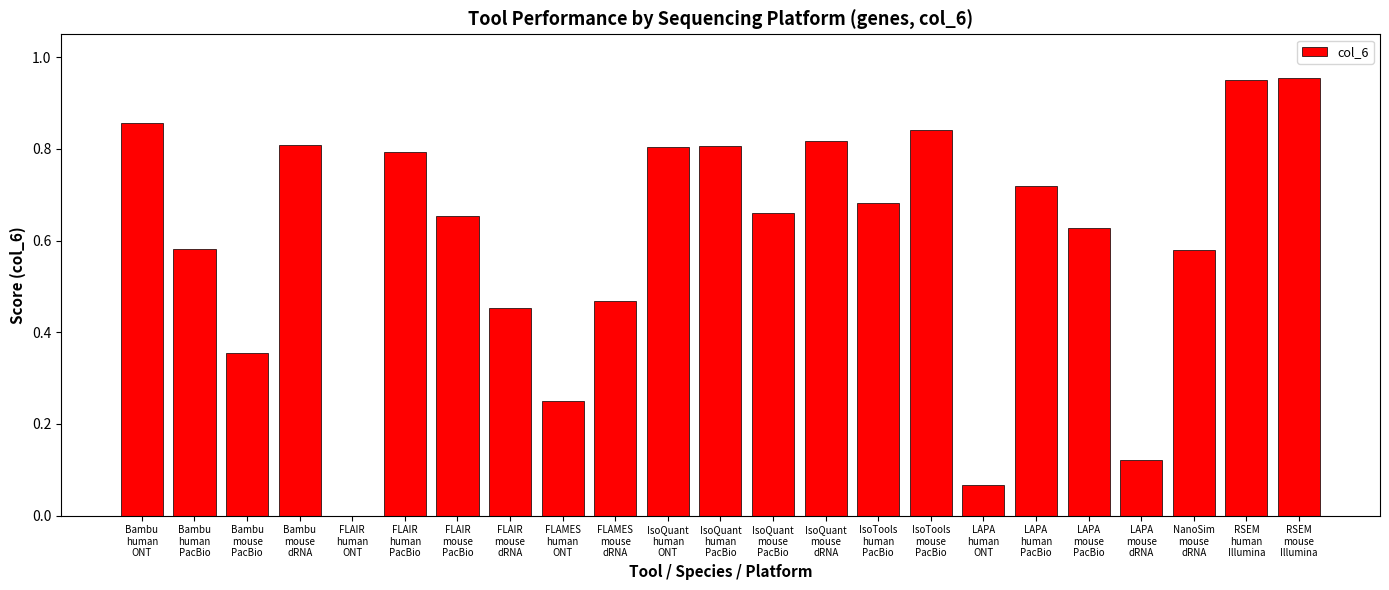

How many values exceed 0?

22